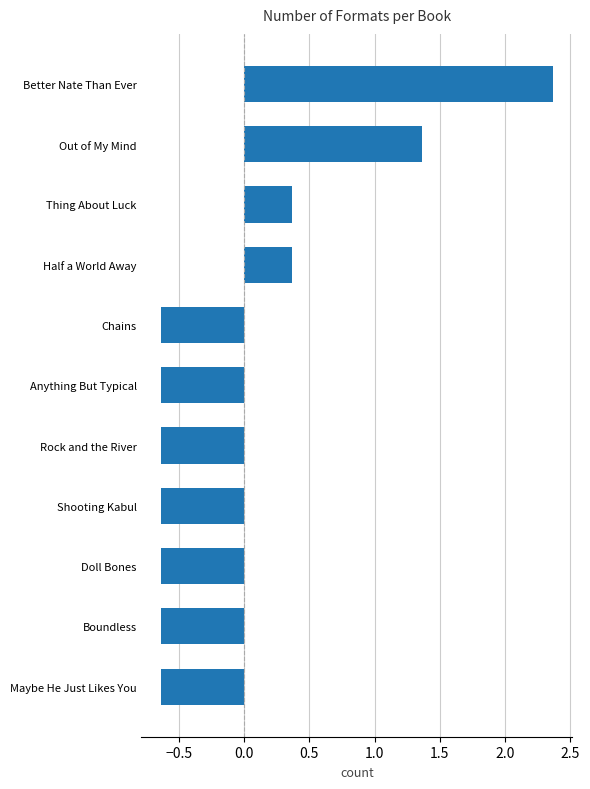

What is the change in value from Shooting Kabul to Out of My Mind?

+2.0